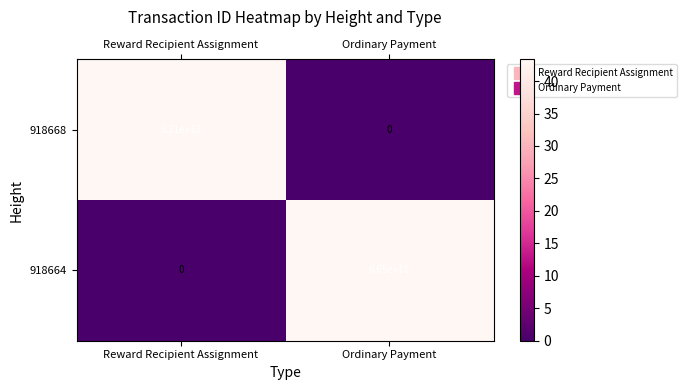

Which series has the widest spread of values?

918664